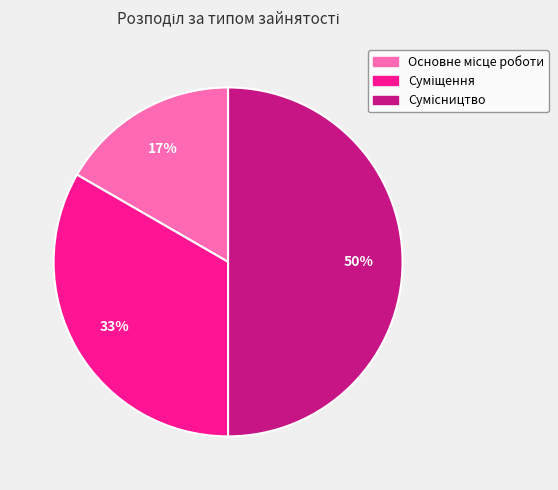

How many segments does this pie chart have?

3